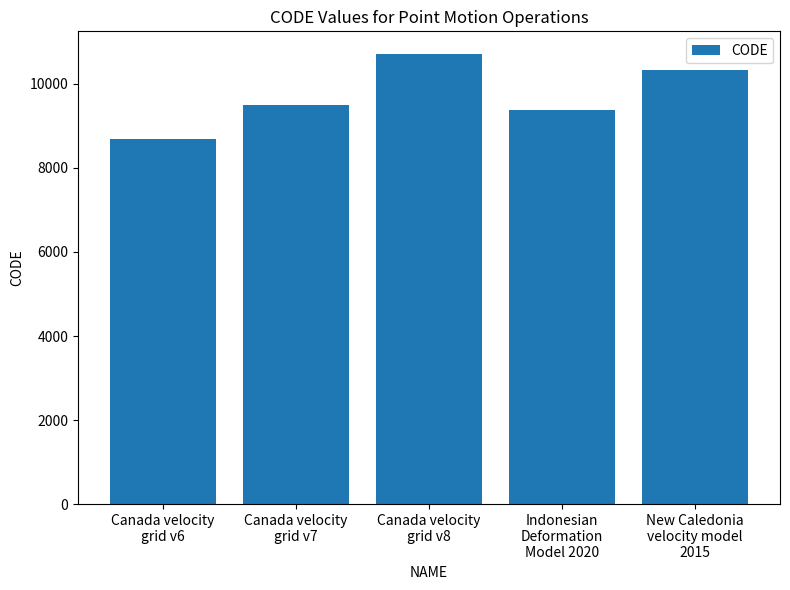

List the labels in order of value, smallest first.

Canada velocity
grid v6, Indonesian
Deformation
Model 2020, Canada velocity
grid v7, New Caledonia
velocity model
2015, Canada velocity
grid v8